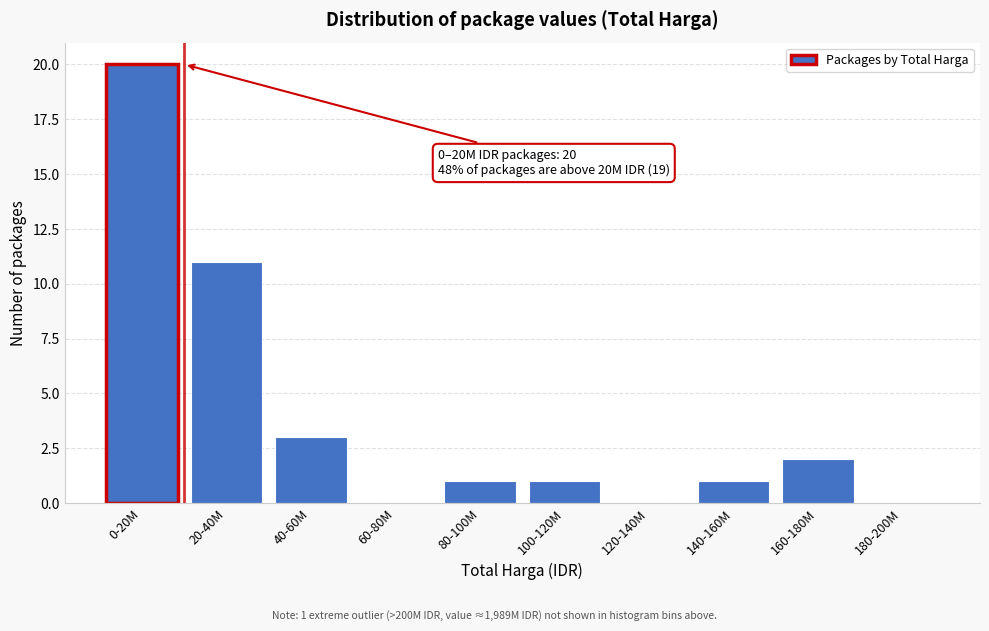

Reading left to right, what are all the values shown in this chart?

0-20M=20	20-40M=11	40-60M=3	60-80M=0	80-100M=1	100-120M=1	120-140M=0	140-160M=1	160-180M=2	180-200M=0